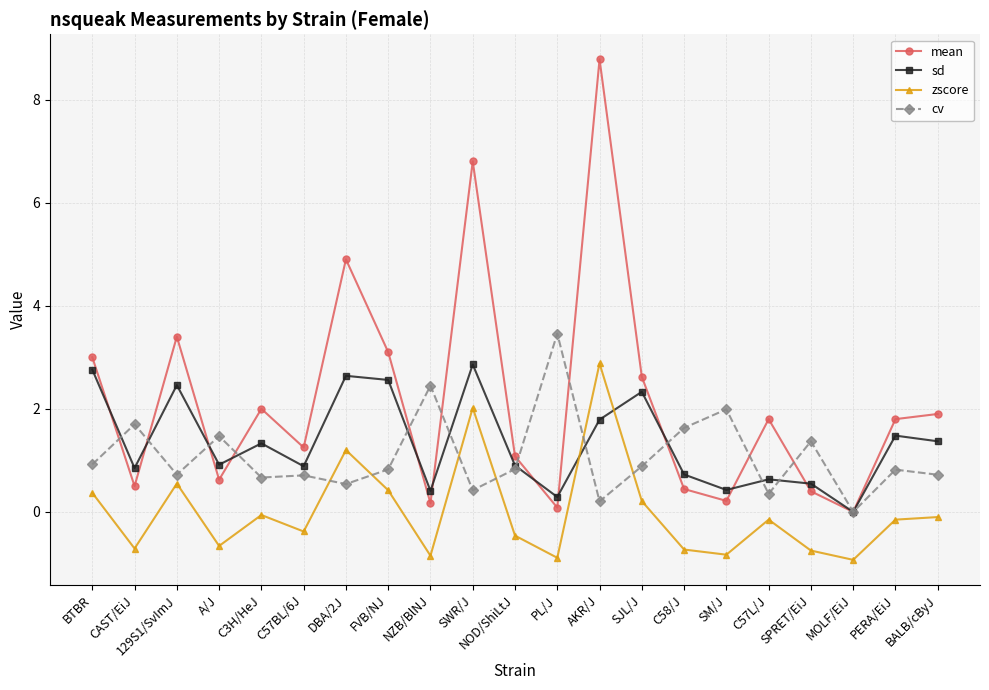

What is the smallest value displayed?

-0.9